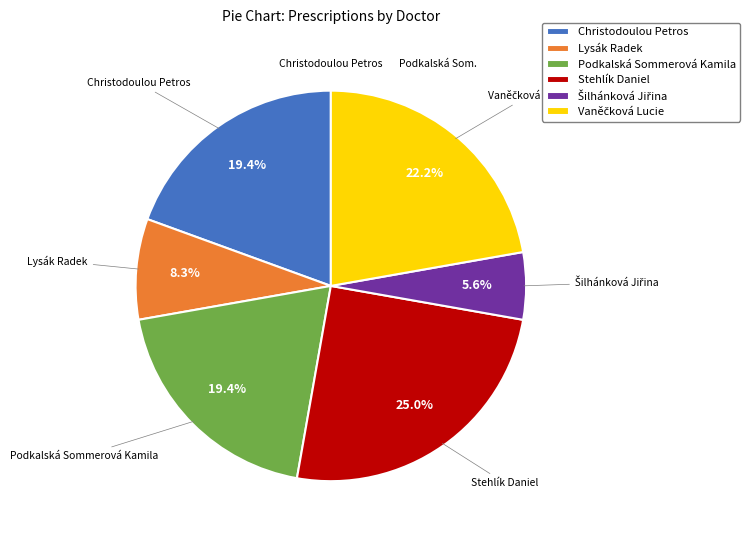

Is the sum of Lysák Radek and Stehlík Daniel greater than half?

No